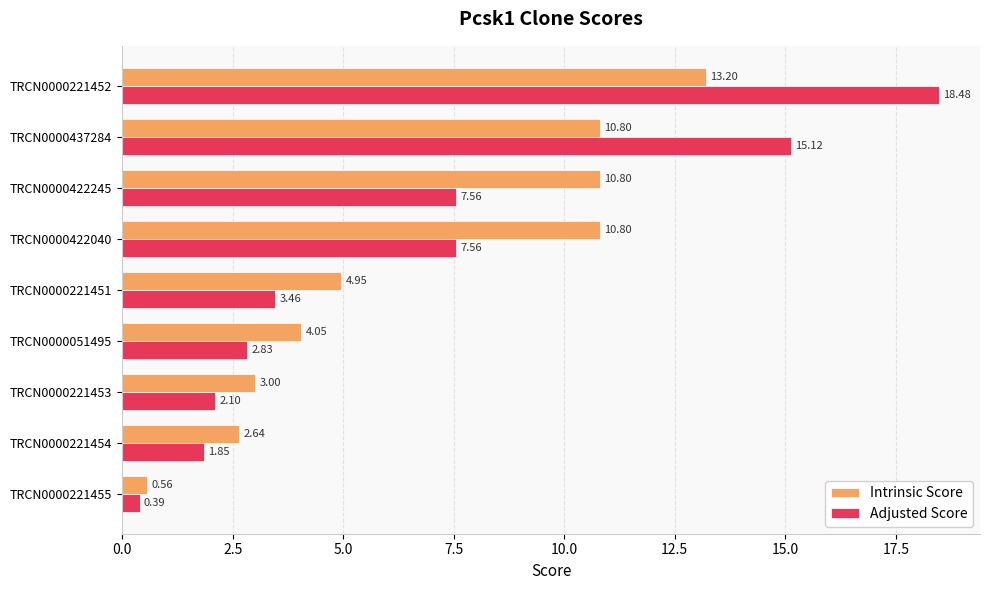

What is the sum of all Intrinsic Score values?

60.8